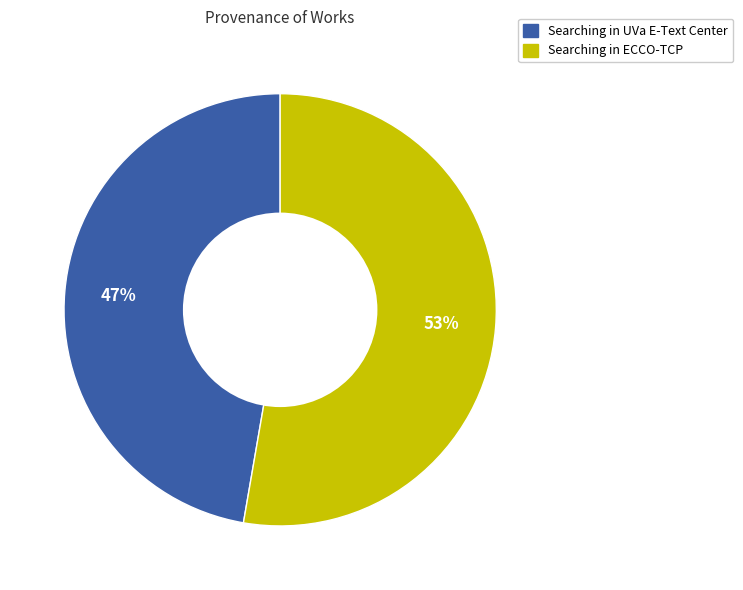

How many slices are in this pie chart?

2